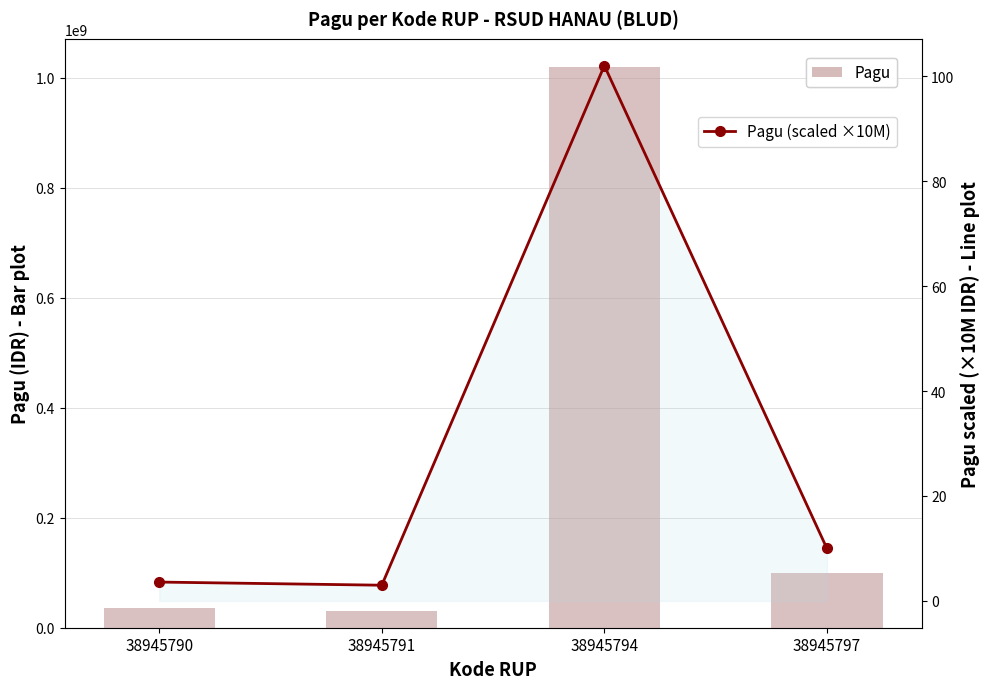

How many values in the Pagu (scaled ×10M) series are below 10?

2